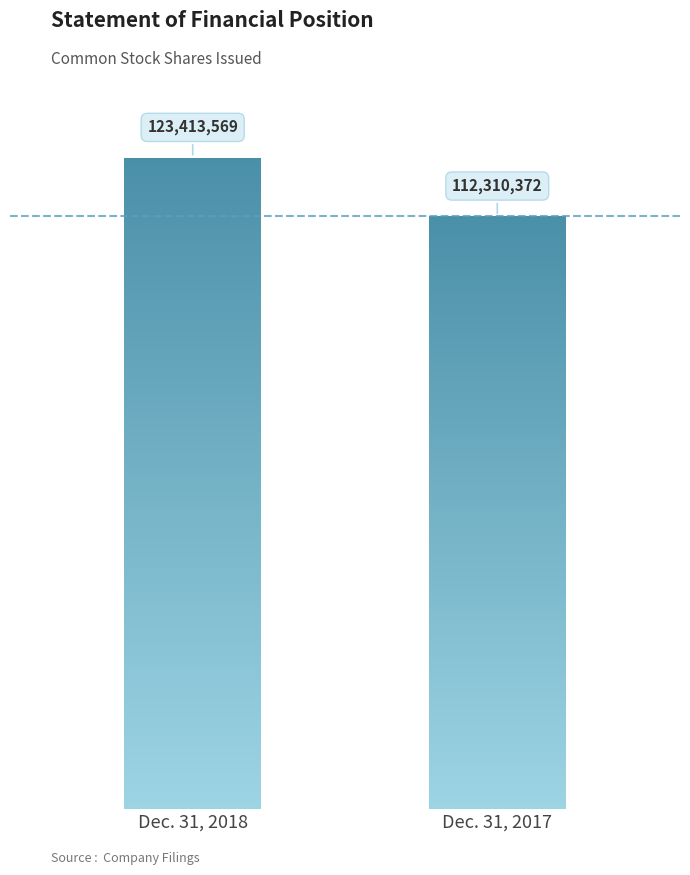

What is the maximum value shown in the chart?

123413569